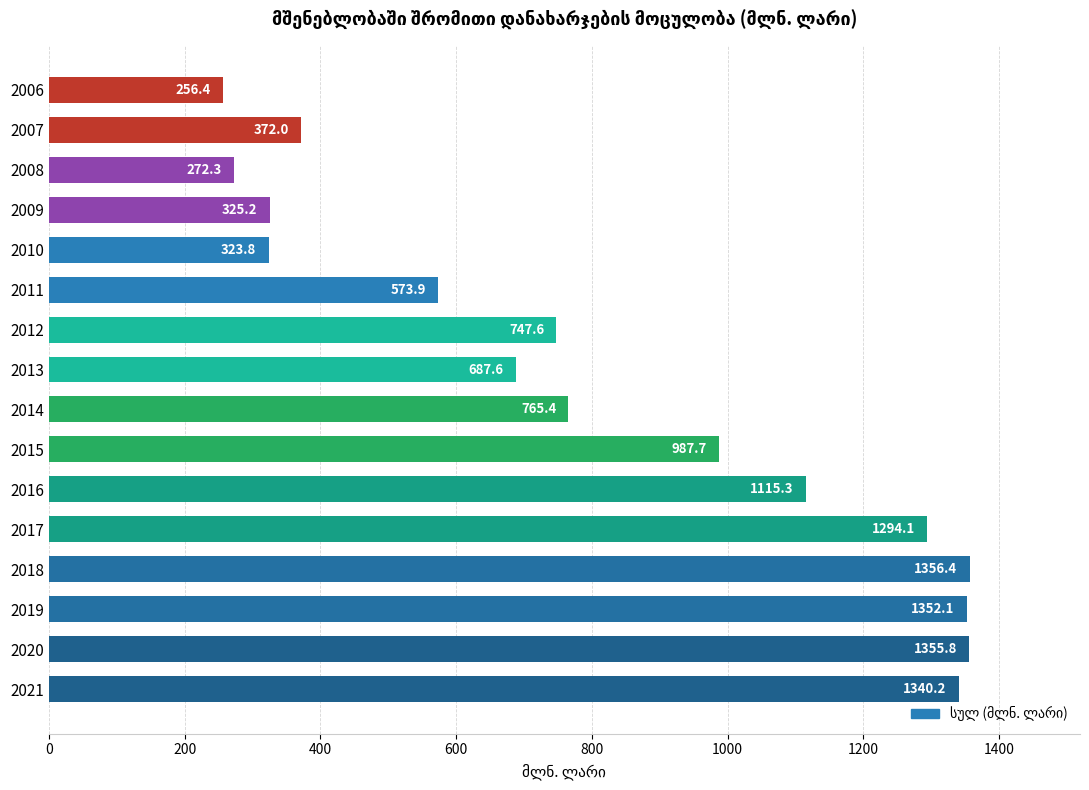

What is the minimum value shown in the chart?

256.4